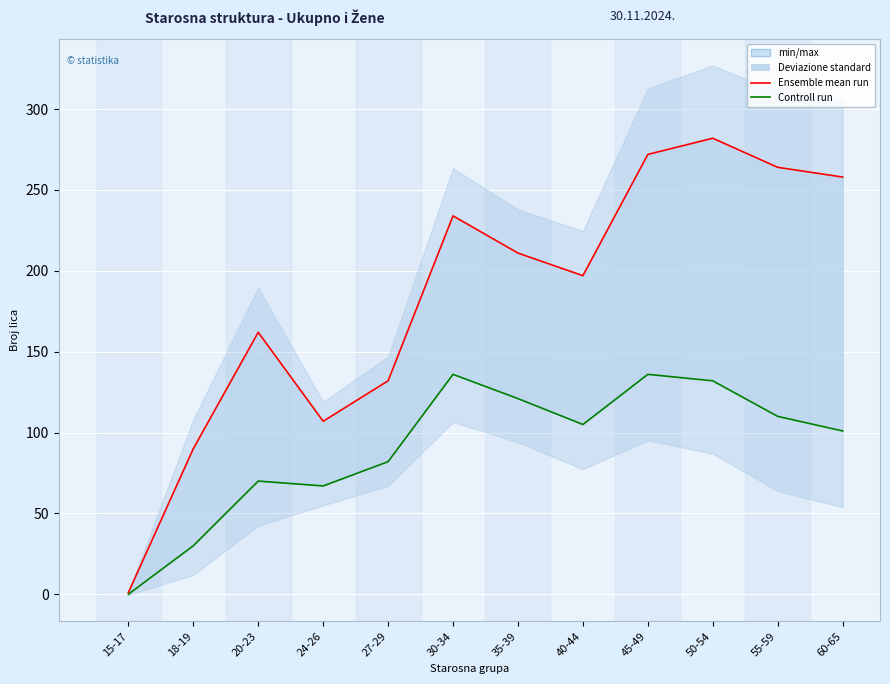

Does the chart display data point markers on the line(s)?

No